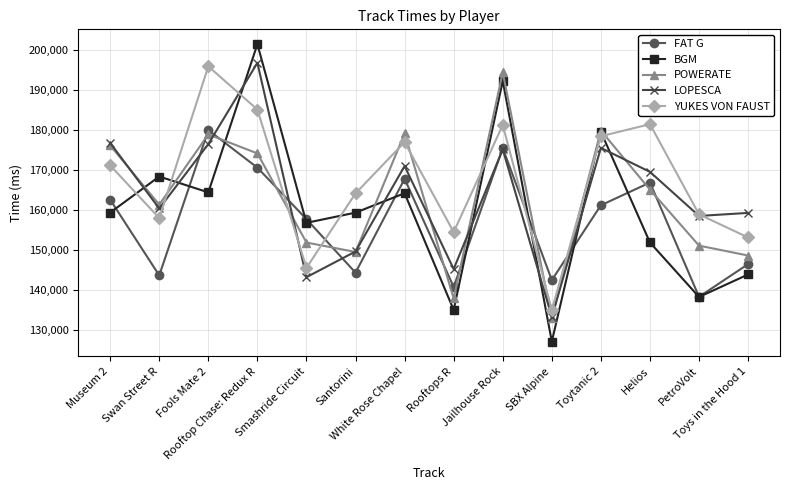

What is the spread (max minus min) of values at Smashride Circuit?

14482